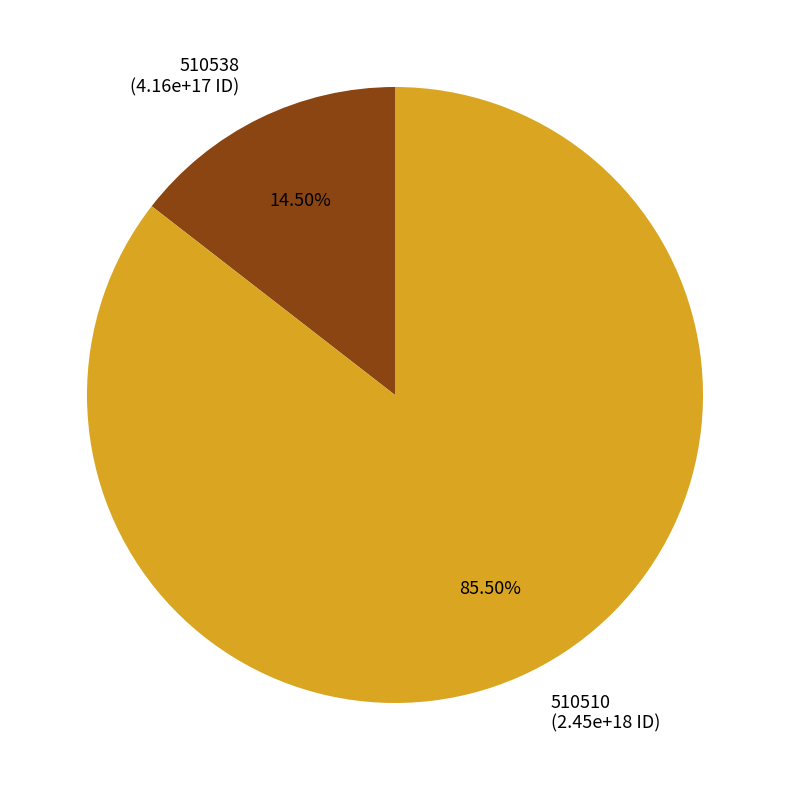

Is 510538 the majority of the pie?

No